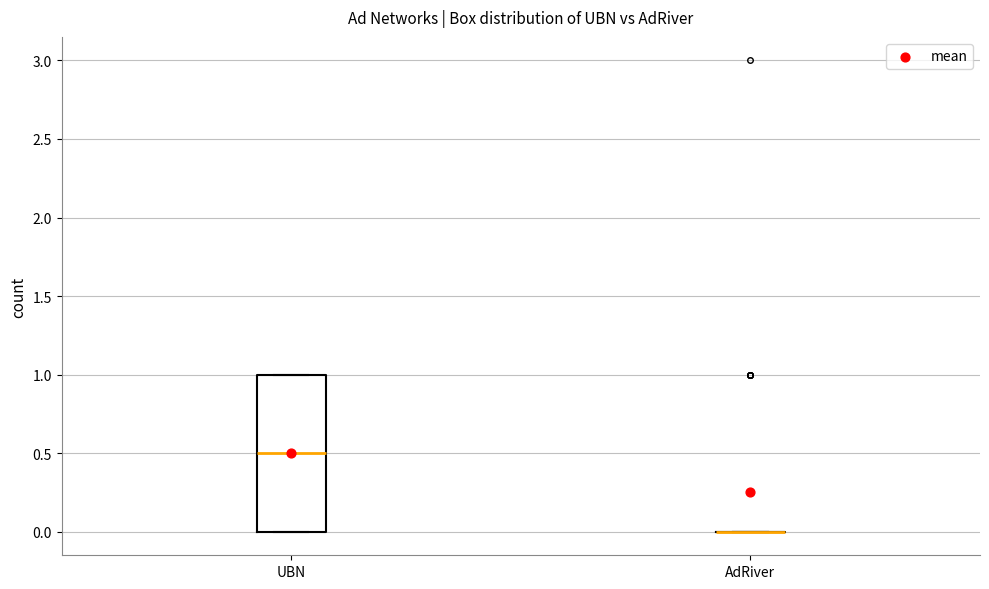

Reading left to right, read every box against the y-axis: the position of its median line, the range the box covers, and the ends of its whiskers. The values are not printed on the chart, so give them approximately, as read against the axis.

UBN: median 0.5, box 0.0 to 1.0, whiskers 0.0 to 1.0
AdRiver: box collapsed to a line at 0.0, whiskers 0.0 to 0.0